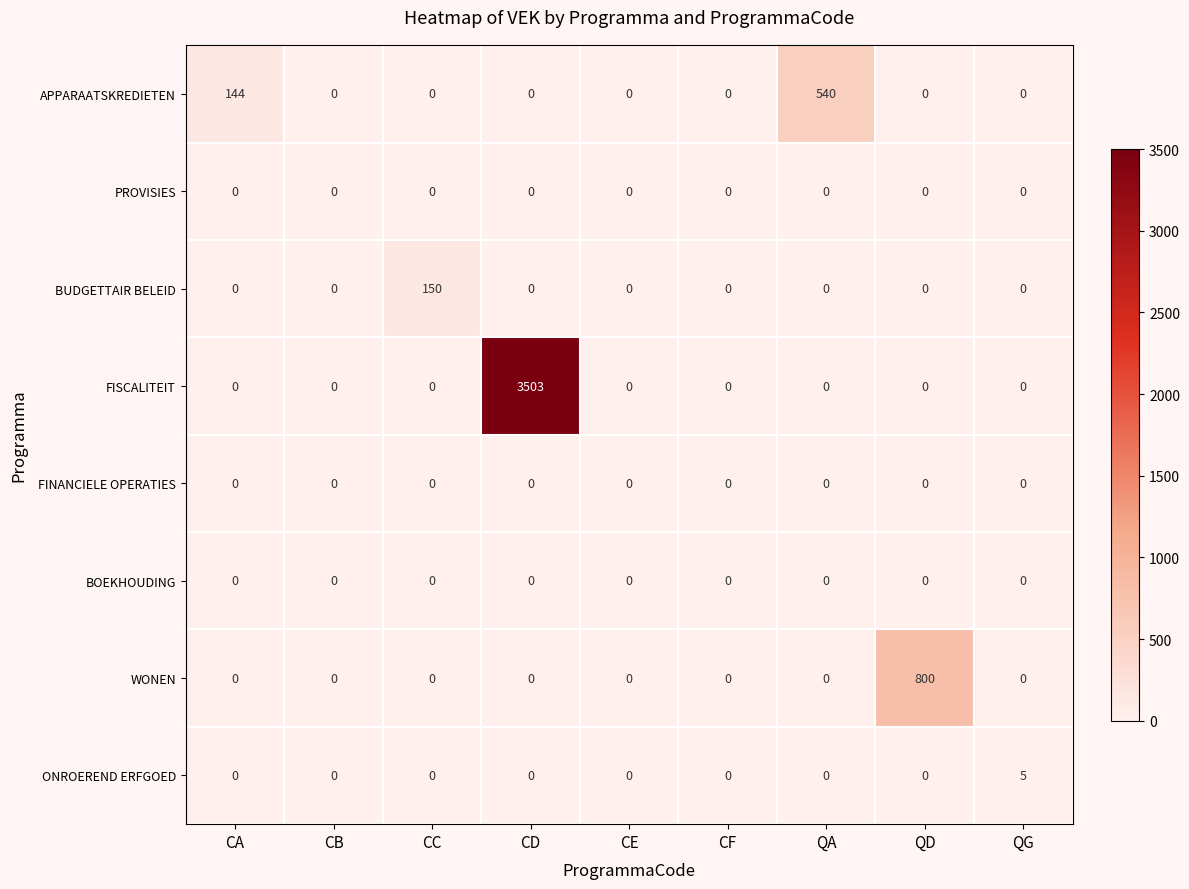

What is the sum of all ONROEREND ERFGOED values?

5